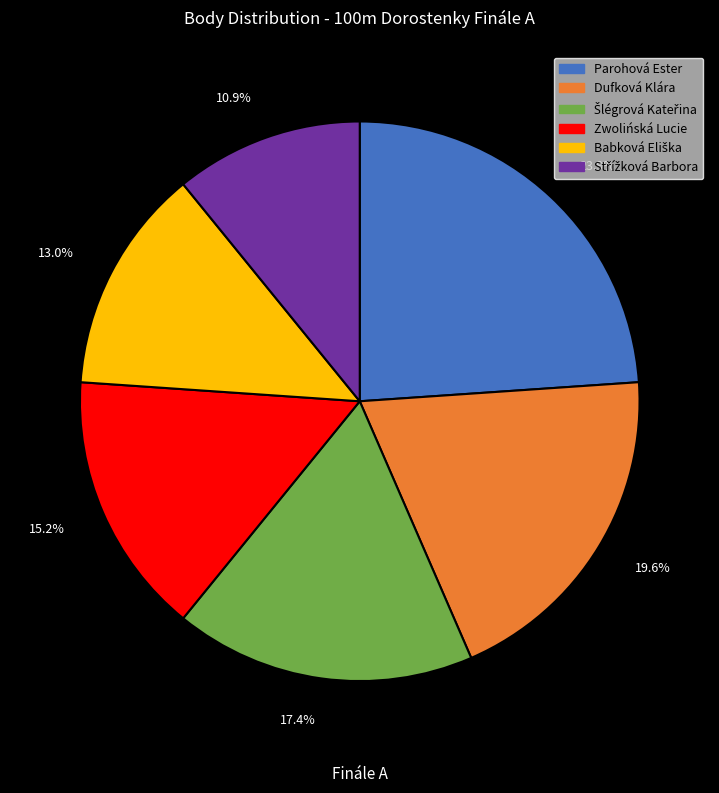

Is there a majority slice in this chart?

No